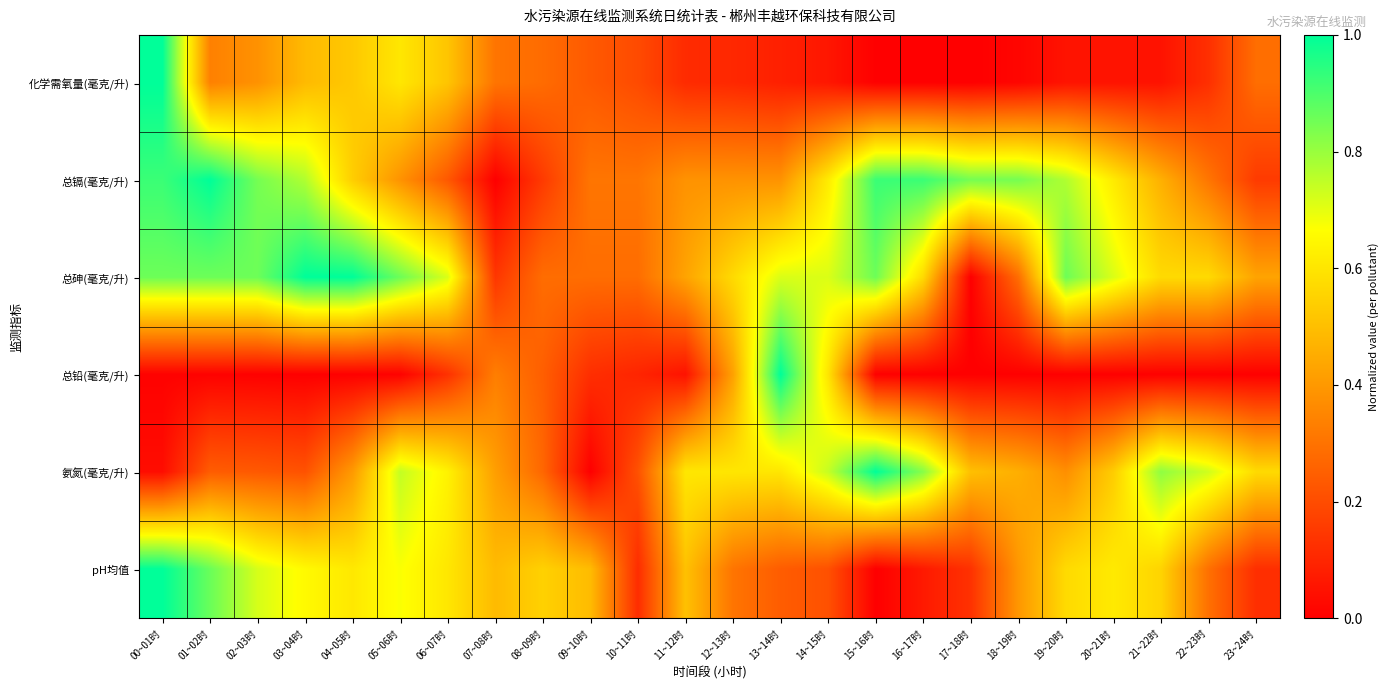

At how many categories does at least one series exceed 0?

24